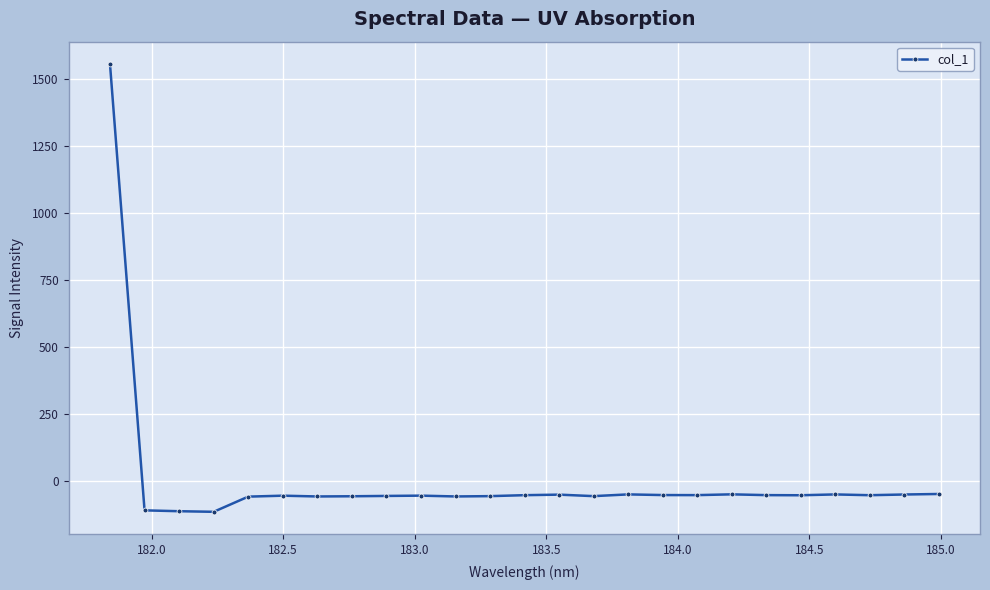

Is this an area chart (filled region under the line)?

No